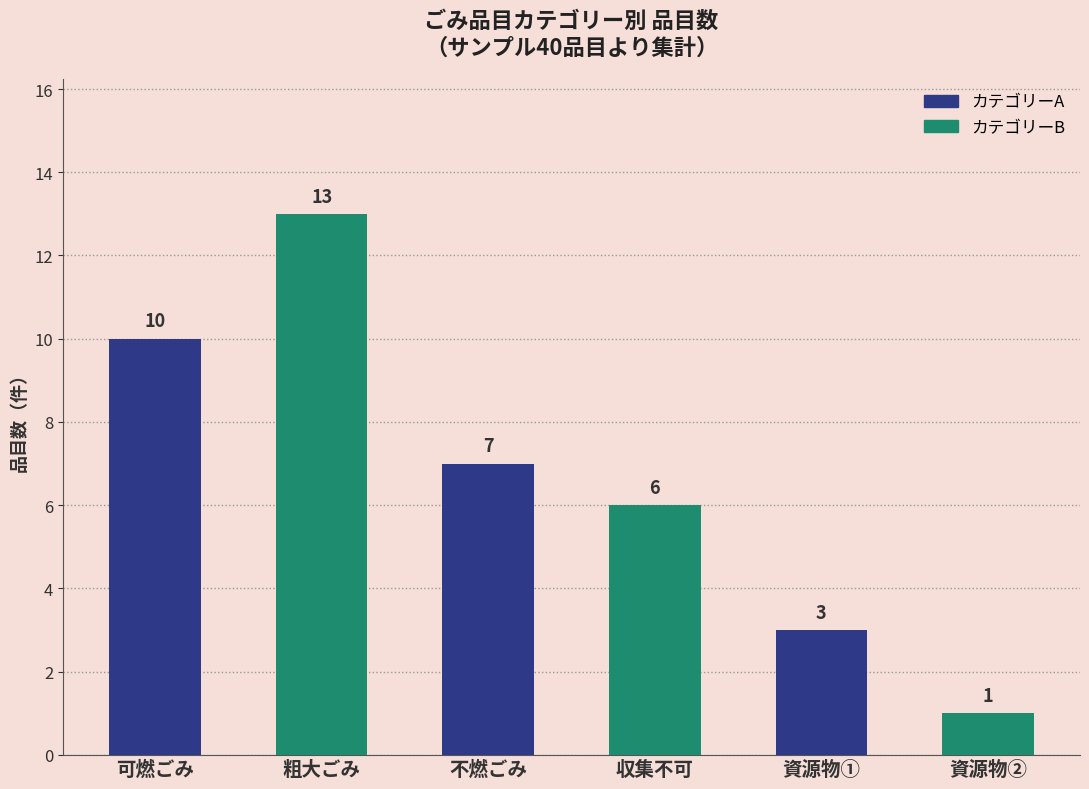

What position from the left is 粗大ごみ?

2